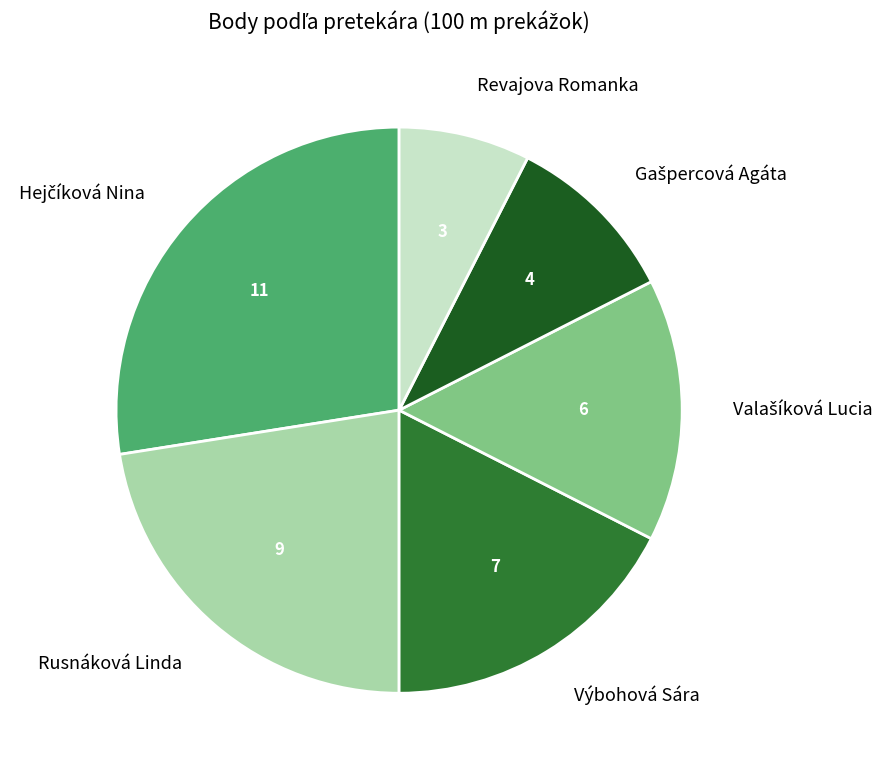

Is there a majority slice in this chart?

No